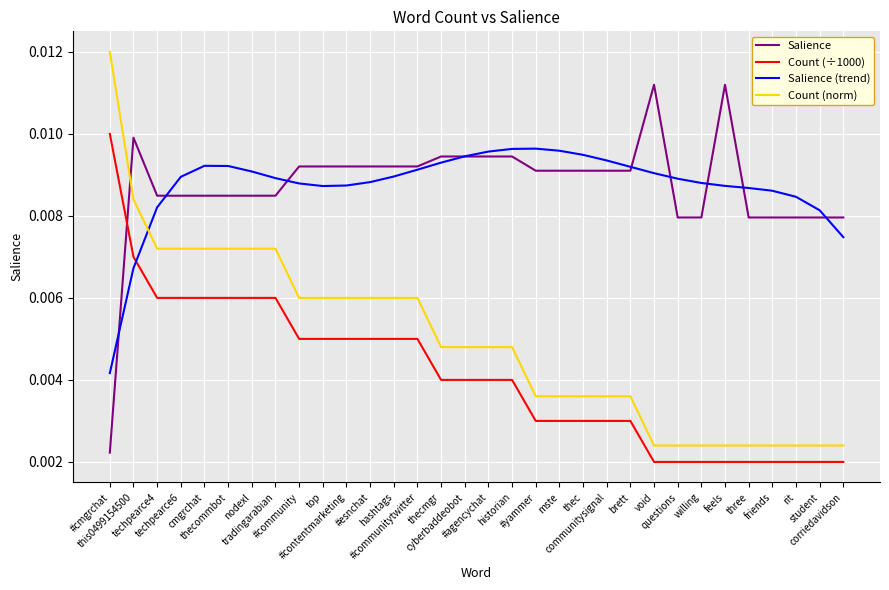

Between communitysignal and student, which series saw the biggest shift?

Salience (trend)